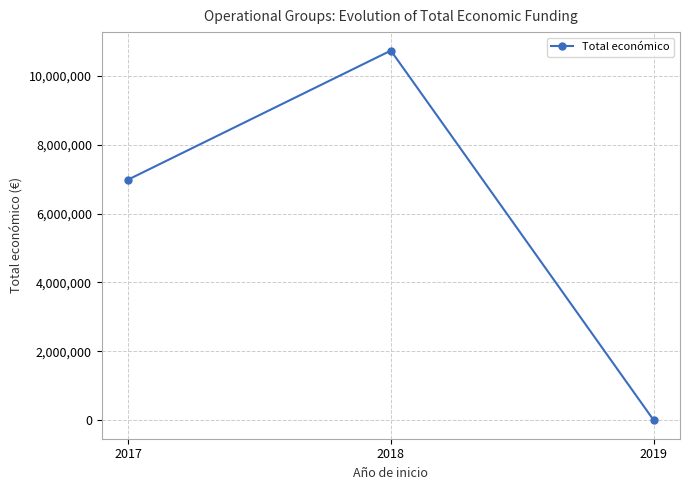

True or false: the data shows 10816175 at 2017.

False